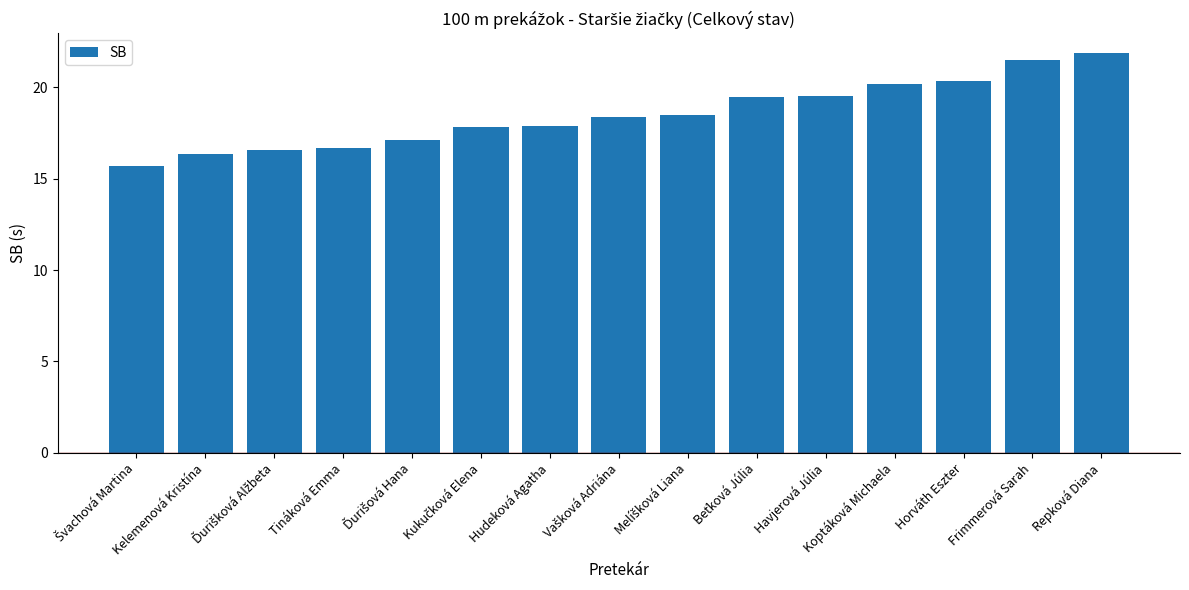

What is the maximum value shown in the chart?

21.9